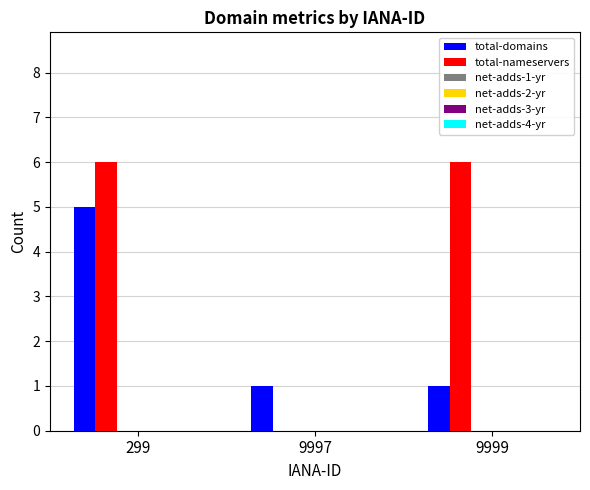

True or false: total-domains has a value of 0 at 9999.

False